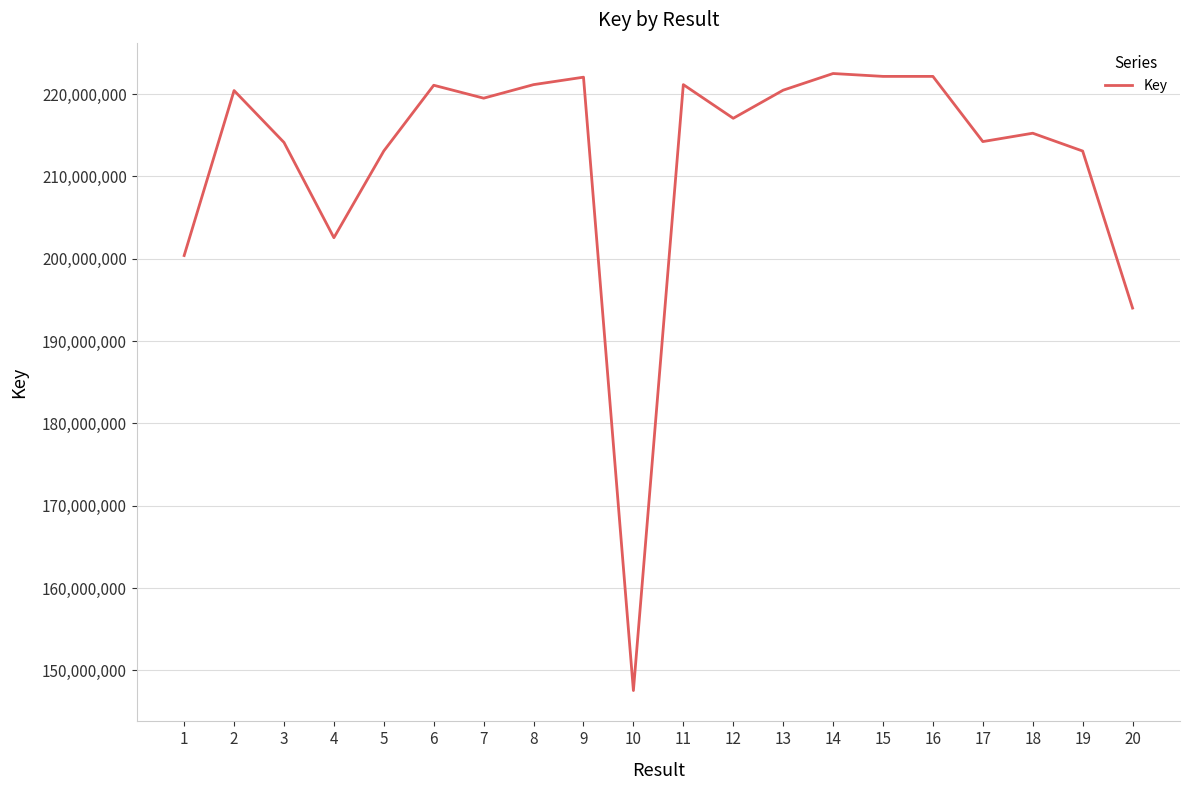

What is the approximate value at 17?

214225228